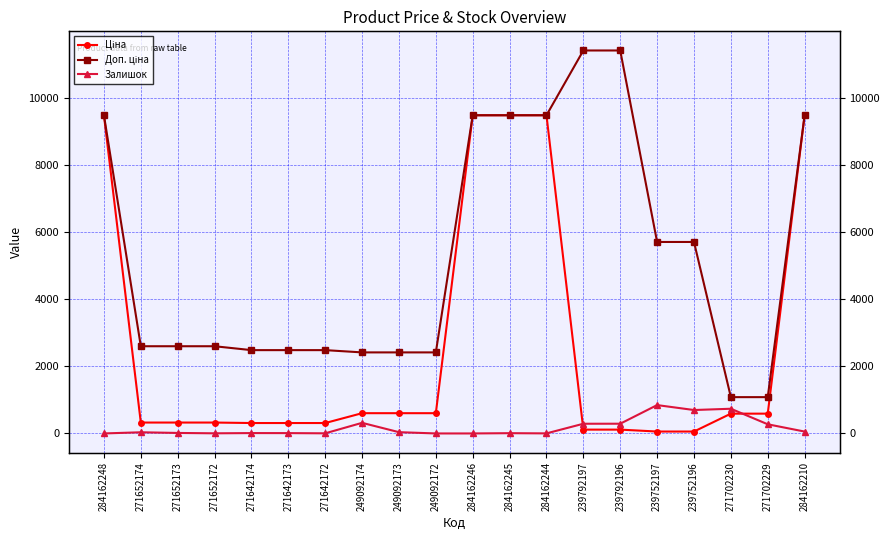

What is the average value of the Ціна series?

2631.9